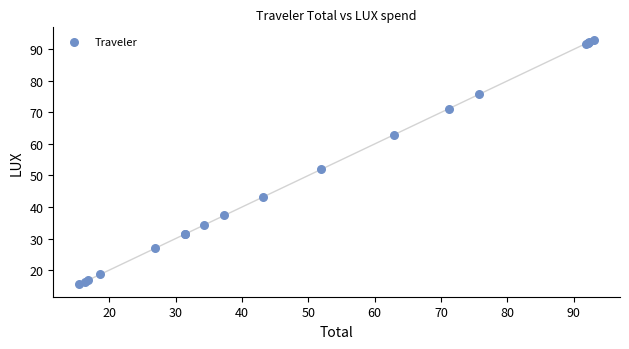

What Y value in the scatter plot is closest to 54?

51.9